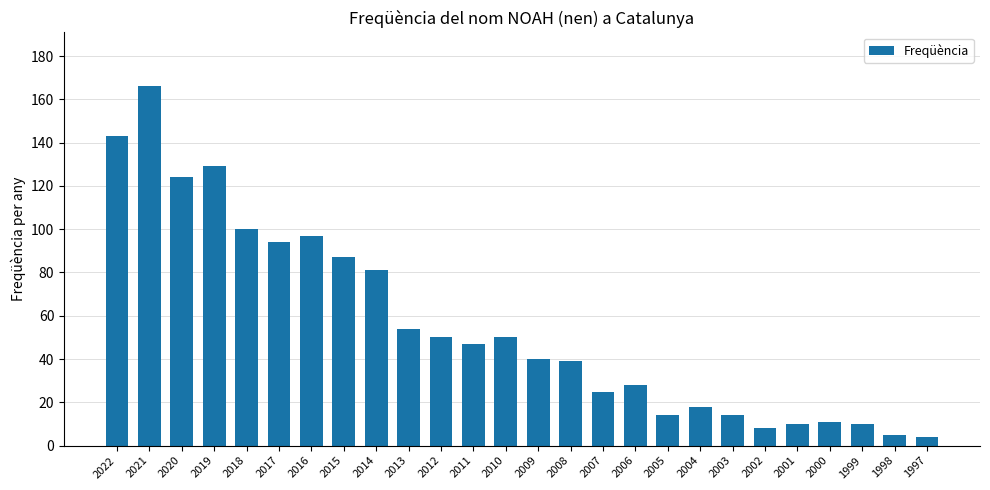

What is the value of the 8th bar from the left?

87